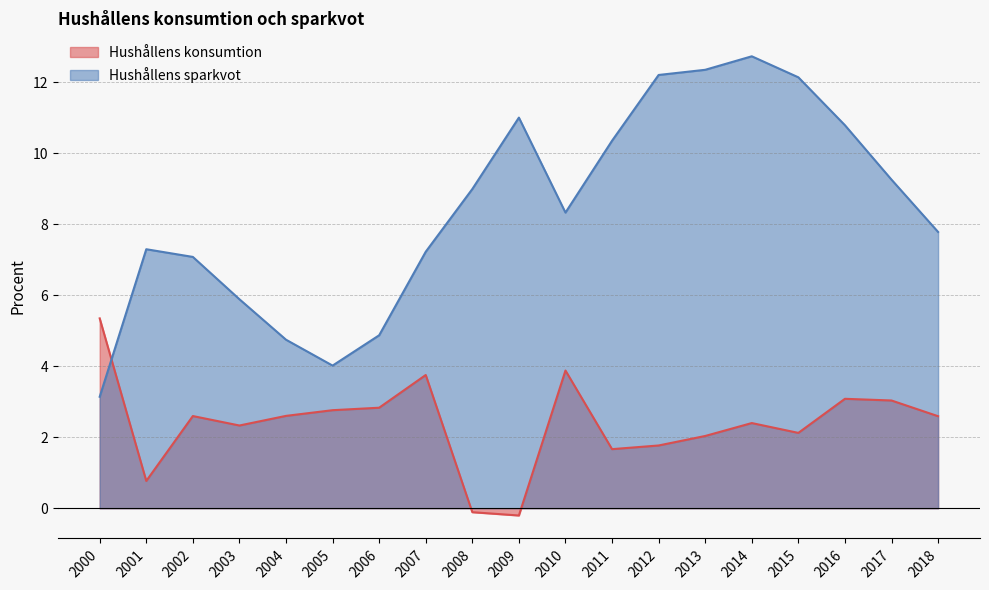

How many data points in Hushållens sparkvot are above 8?

10